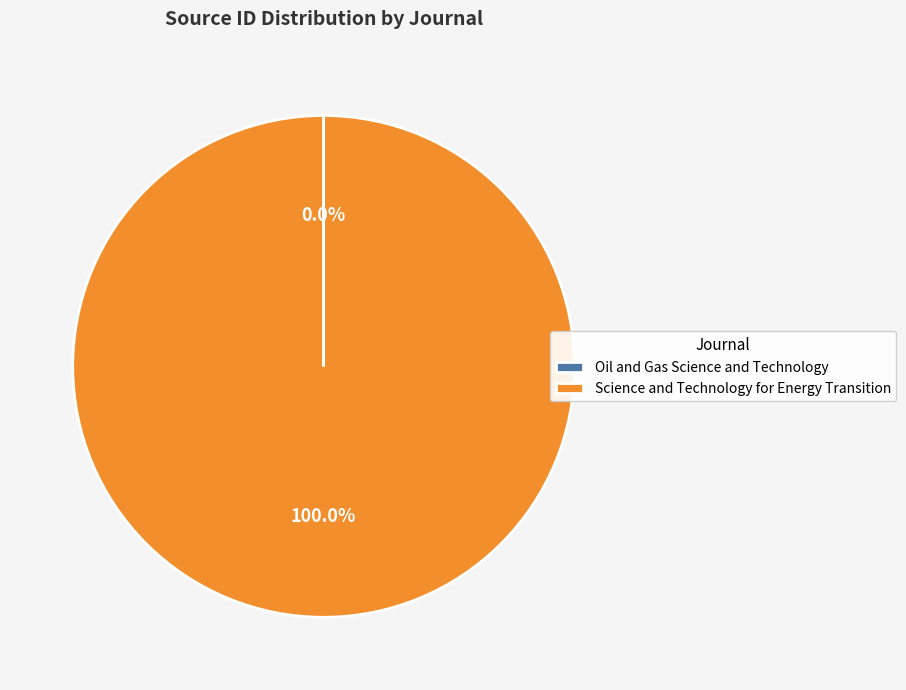

What is the majority slice?

Science and Technology for Energy Transition